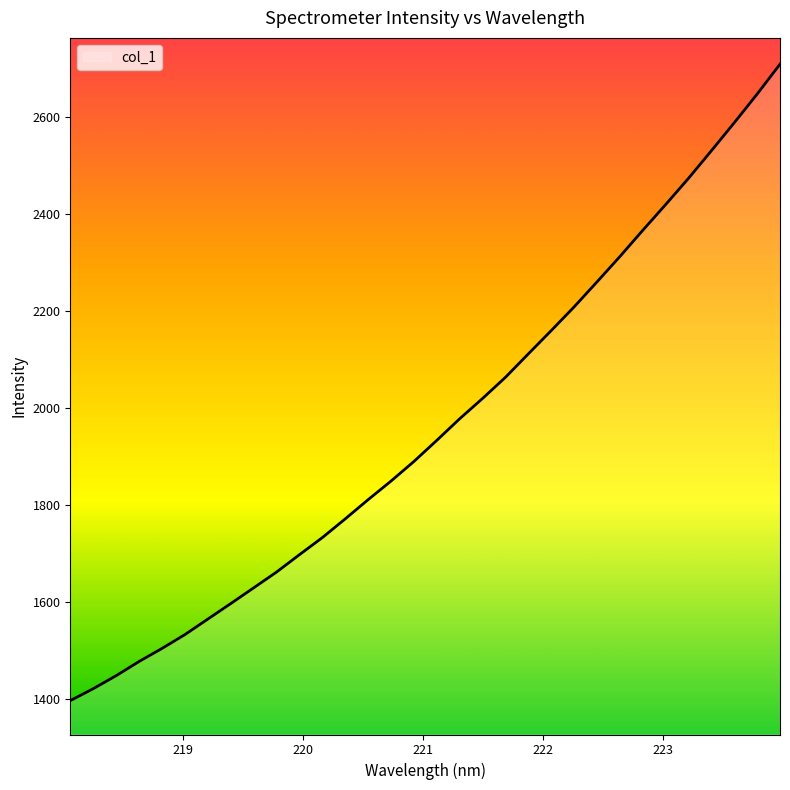

What is the greatest value displayed?

2708.6